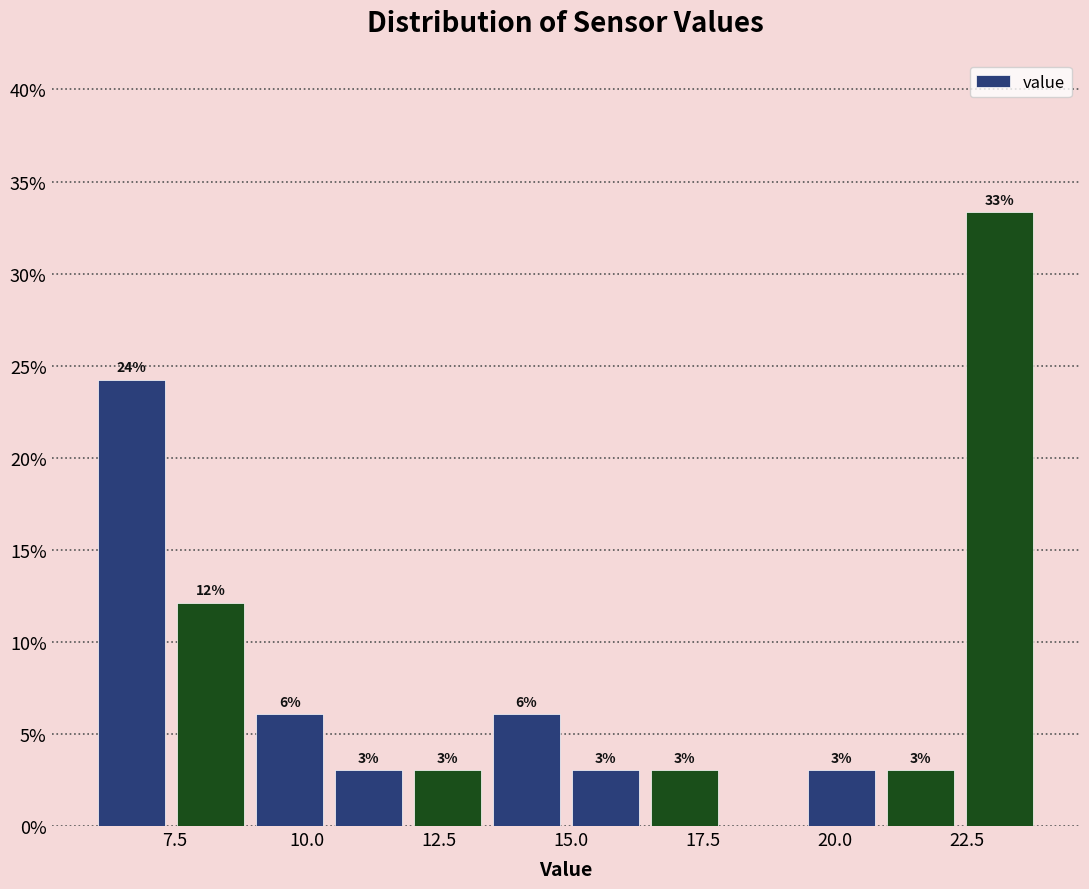

Read against the x-axis, roughly where is the centre of the tallest bar?

23.0